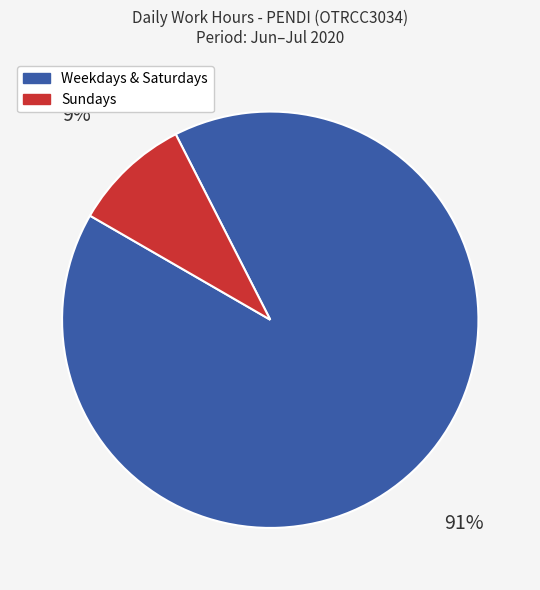

How many slices are in this pie chart?

2